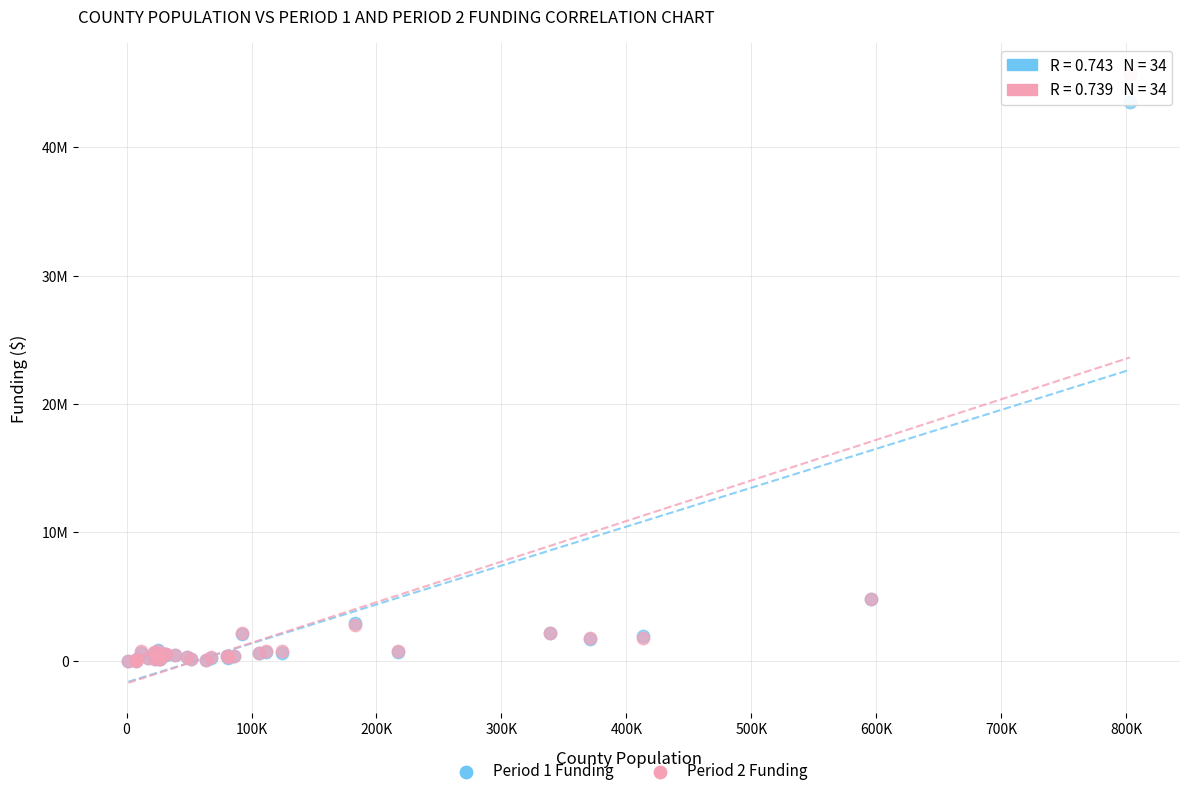

Which series has the largest Y range (max minus min)?

Period 2 Funding